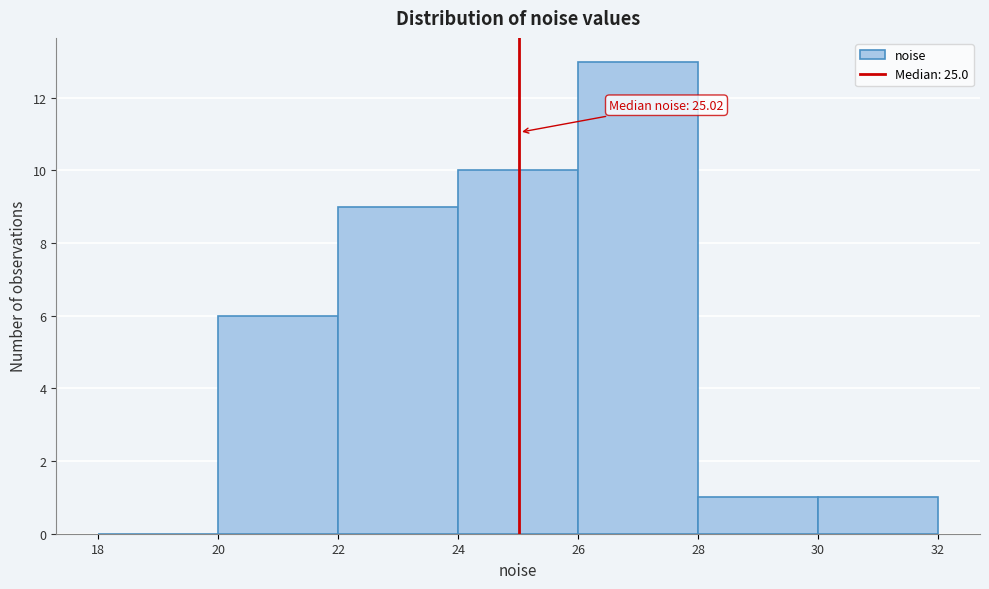

Over which range of the x-axis is the bar tallest?

26 to 28